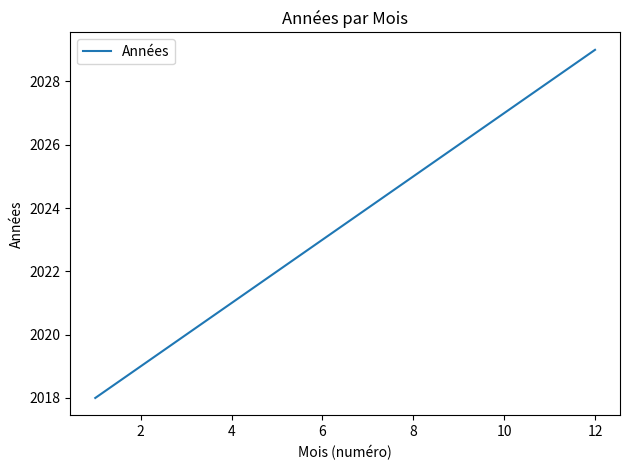

What is the difference between the maximum and minimum values?

11